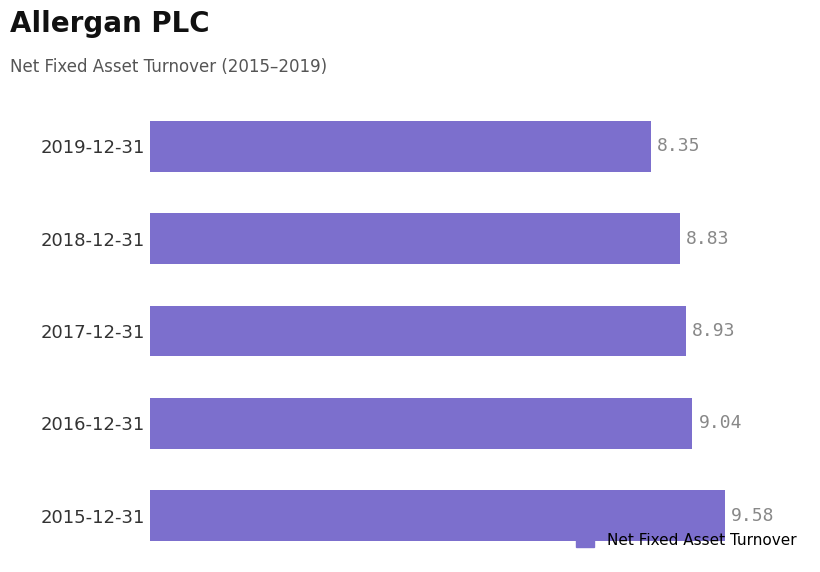

Between 2016-12-31 and 2018-12-31, which is larger?

2016-12-31